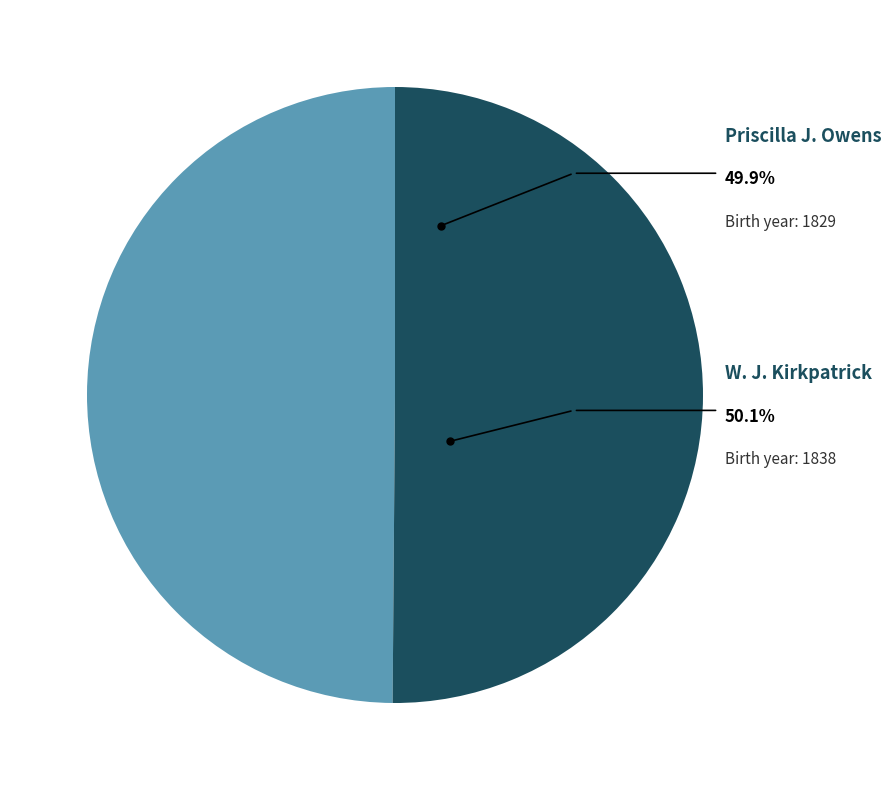

True or false: W. J. Kirkpatrick accounts for 50% of the total.

True